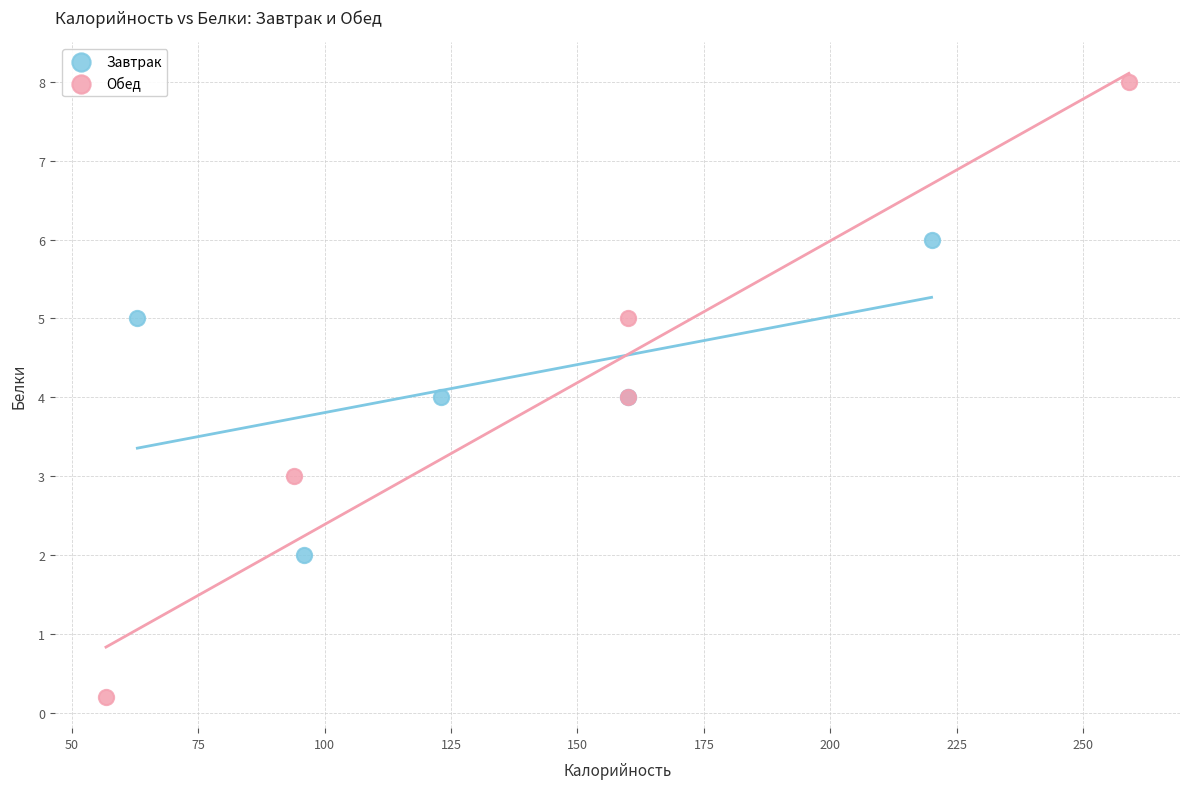

Which series contains the lowest Y value?

Обед